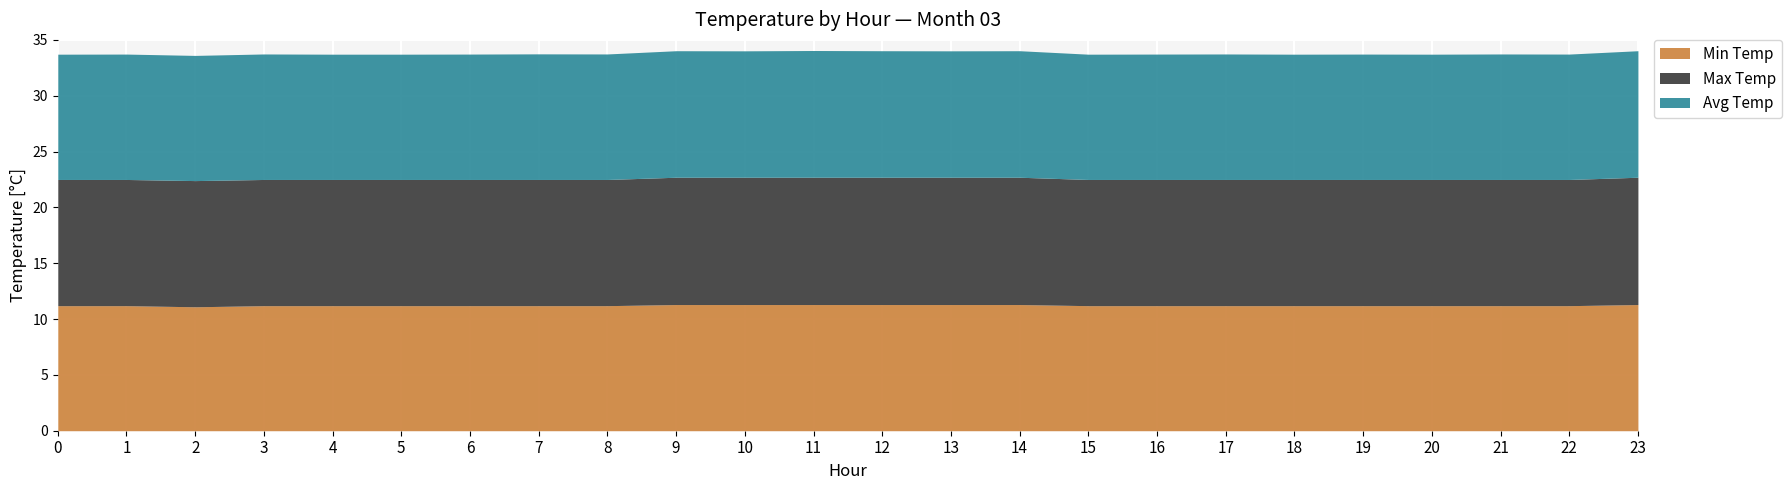

Reading left to right, list all the values displayed in this chart.

Min Temp: 0=11.2	1=11.2	2=11.1	3=11.2	4=11.2	5=11.2	6=11.2	7=11.2	8=11.2	9=11.3	10=11.3	11=11.3	12=11.3	13=11.3	14=11.3	15=11.2	16=11.2	17=11.2	18=11.2	19=11.2	20=11.2	21=11.2	22=11.2	23=11.3
Max Temp: 0=11.3	1=11.3	2=11.3	3=11.3	4=11.3	5=11.3	6=11.3	7=11.3	8=11.3	9=11.4	10=11.4	11=11.4	12=11.4	13=11.4	14=11.4	15=11.3	16=11.3	17=11.3	18=11.3	19=11.3	20=11.3	21=11.3	22=11.3	23=11.4
Avg Temp: 0=11.2	1=11.2	2=11.2	3=11.2	4=11.2	5=11.2	6=11.2	7=11.2	8=11.2	9=11.3	10=11.3	11=11.3	12=11.3	13=11.3	14=11.3	15=11.2	16=11.2	17=11.2	18=11.2	19=11.2	20=11.2	21=11.2	22=11.2	23=11.3